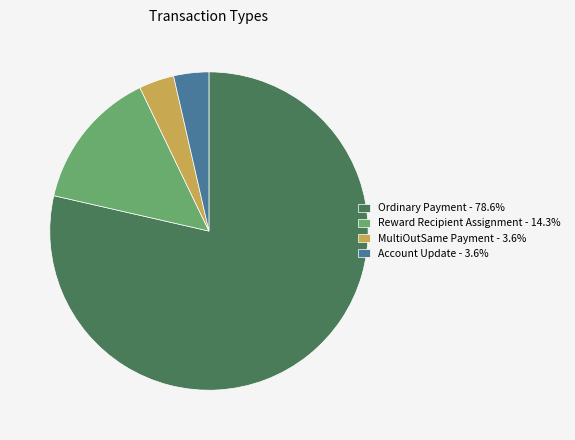

Combined, do Account Update - 3.6% and MultiOutSame Payment - 3.6% account for over 50%?

No